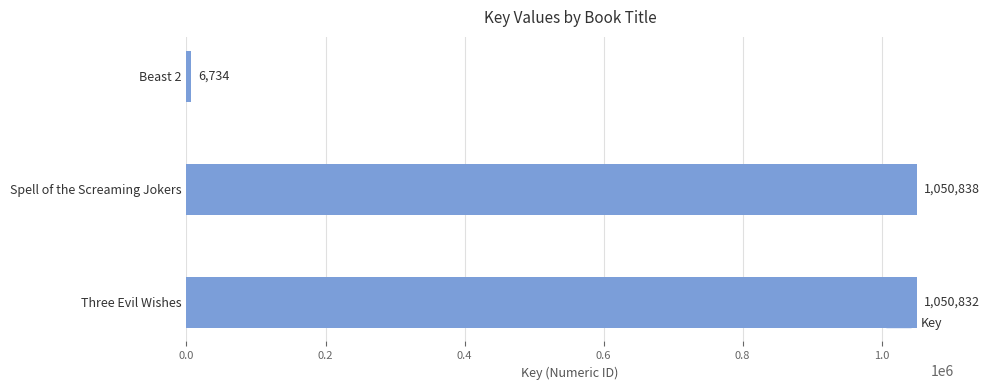

Rank the categories by value from lowest to highest.

Beast 2, Three Evil Wishes, Spell of the Screaming Jokers